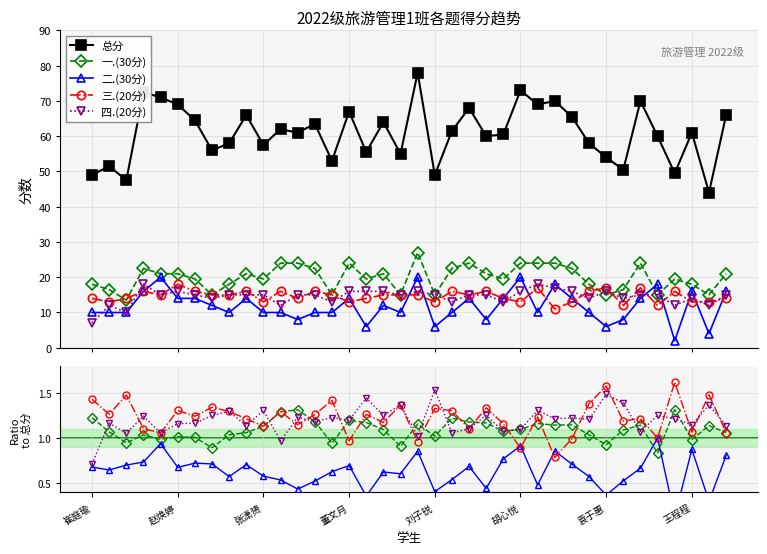

True or false: 二.(30分) has a value of 1.3 at 胡心悦.

False